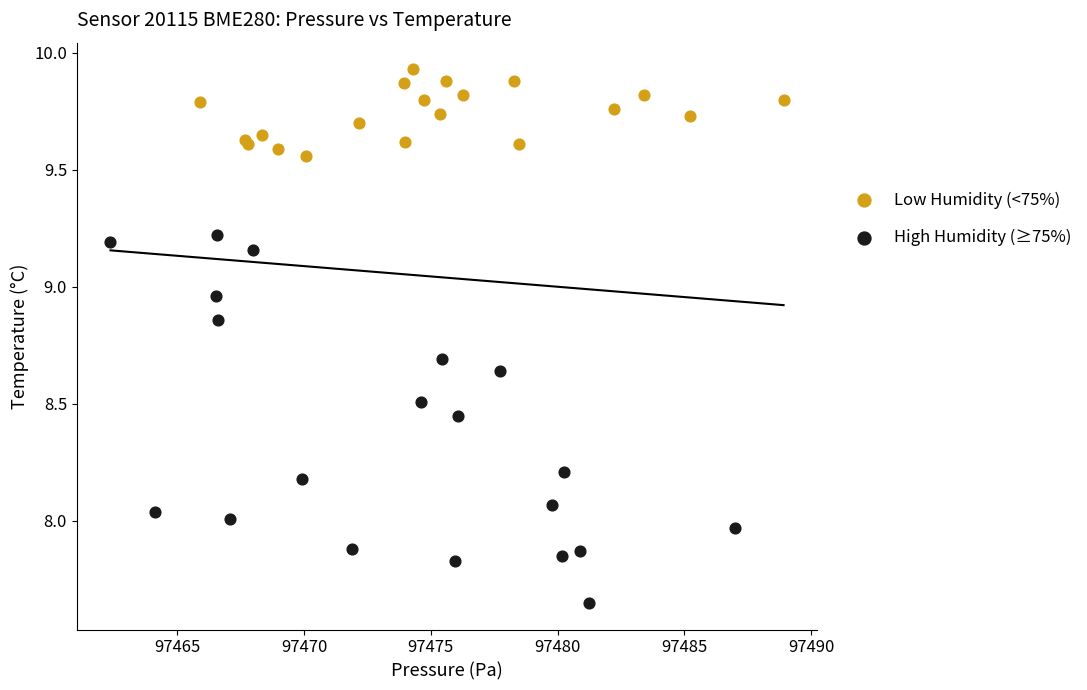

Which series reaches the minimum Y coordinate?

High Humidity (≥75%)